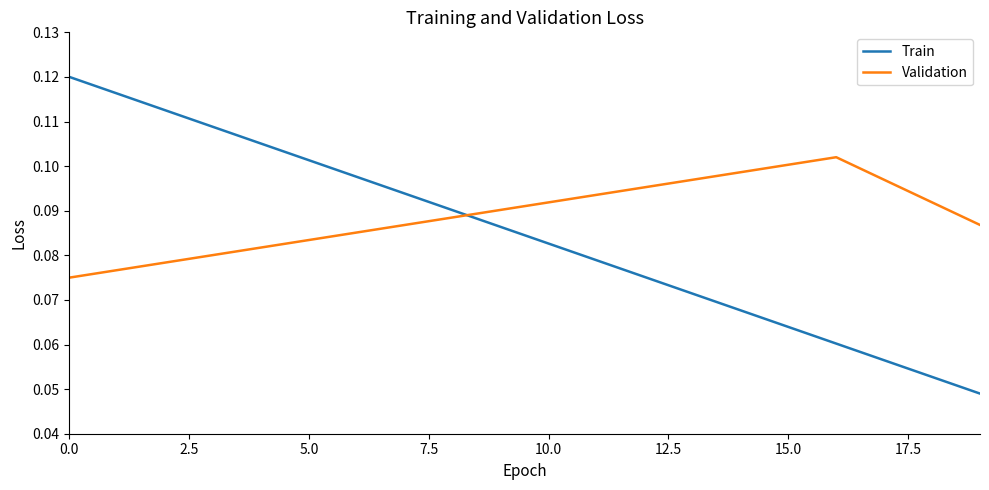

Rank the series by their average value, from lowest to highest.

Train, Validation